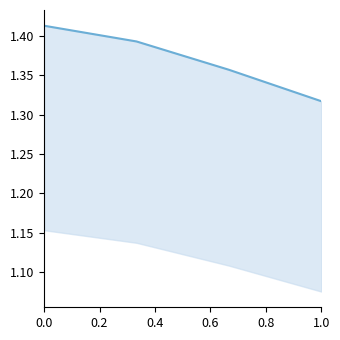

List the labels in order of value, smallest first.

0.6, 0.4, 0.2, 0.0